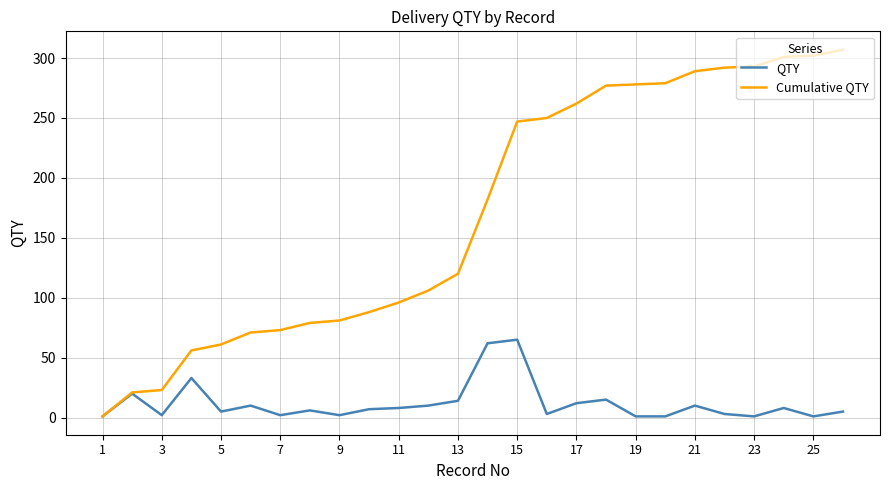

Which series has the widest spread of values?

Cumulative QTY